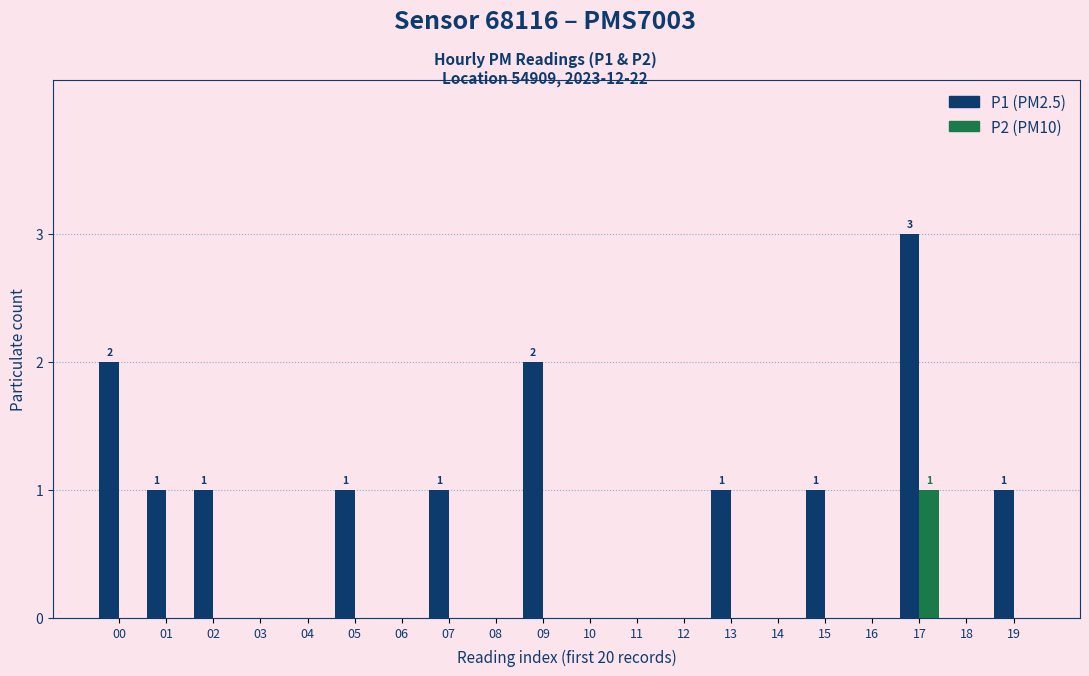

At which category does the chart reach its peak across all series?

17